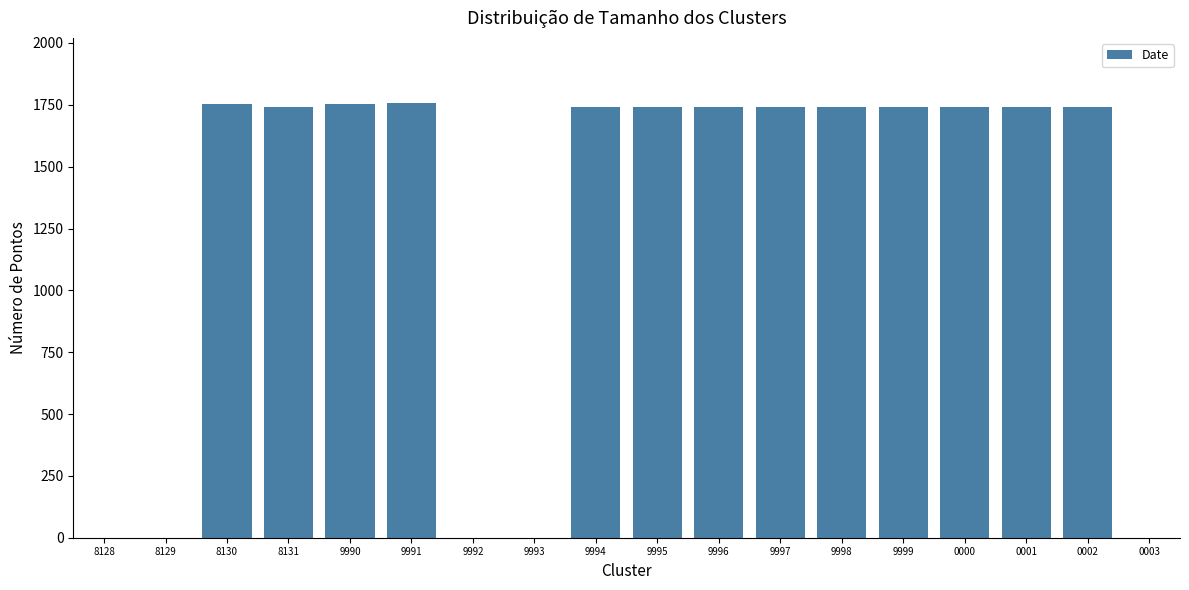

How many distinct data groups are displayed?

1